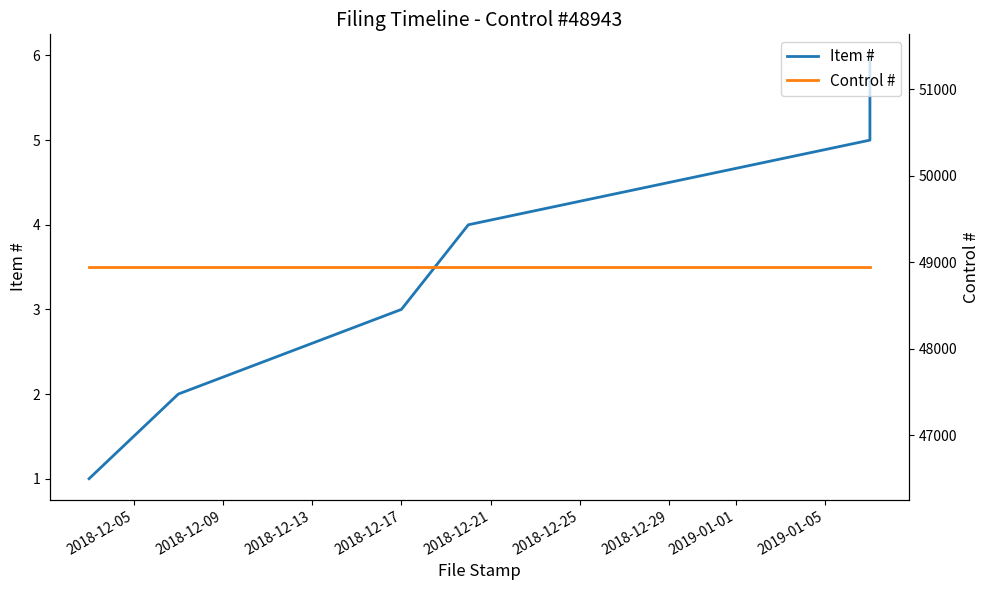

What is the total value across all series at 2018-12-17?

48946